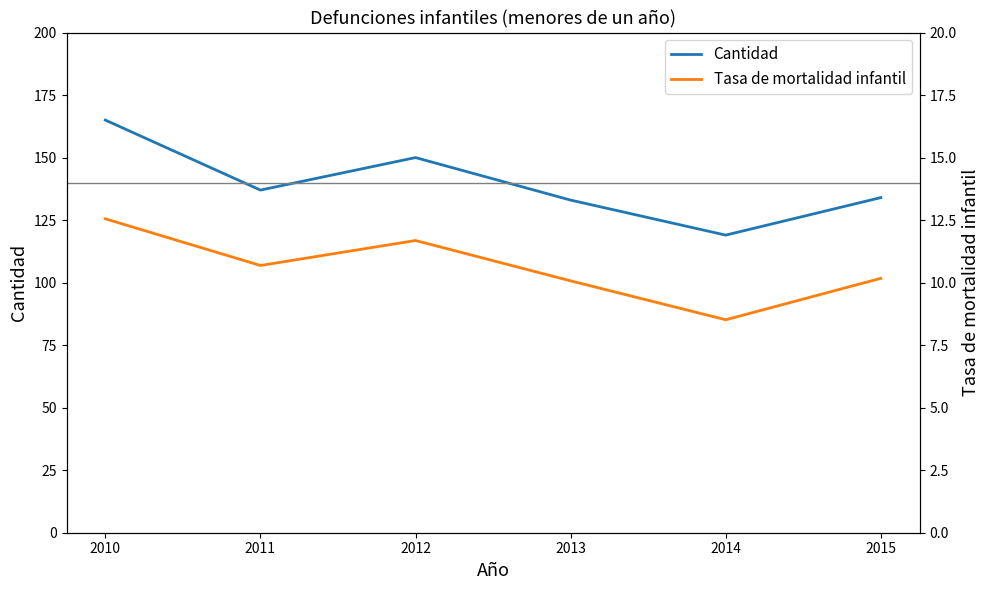

The value of Tasa de mortalidad infantil at 2013 is 10.1. True or false?

True